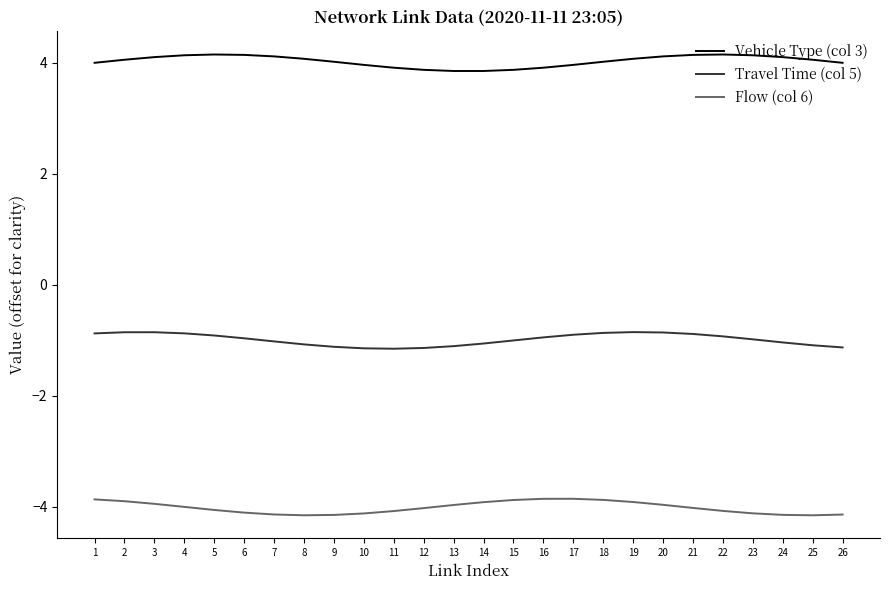

Rank the series at 13 from highest to lowest value.

Vehicle Type (col 3), Travel Time (col 5), Flow (col 6)